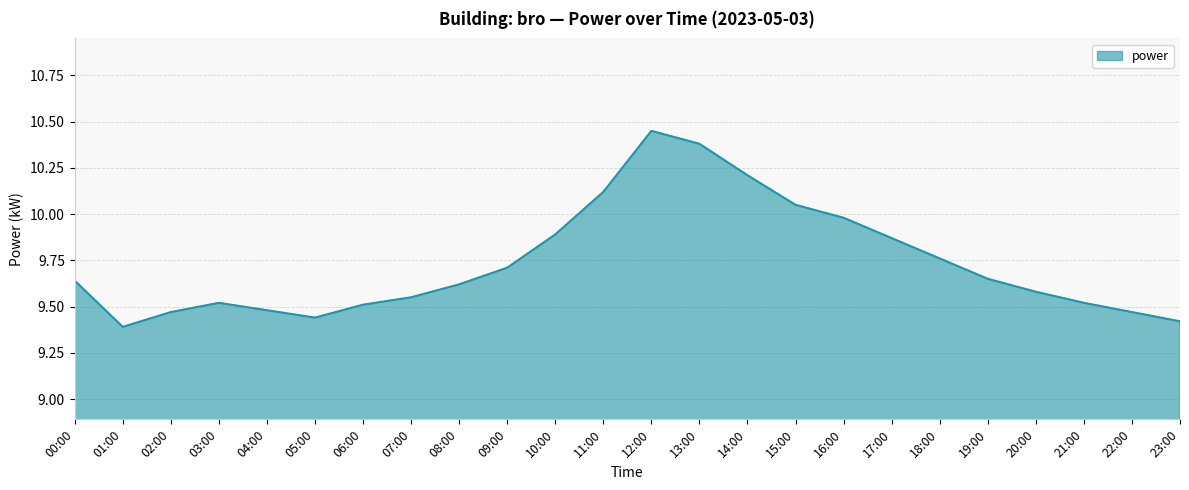

What is the ratio of the value at 12:00 to the value at 02:00?

1.1